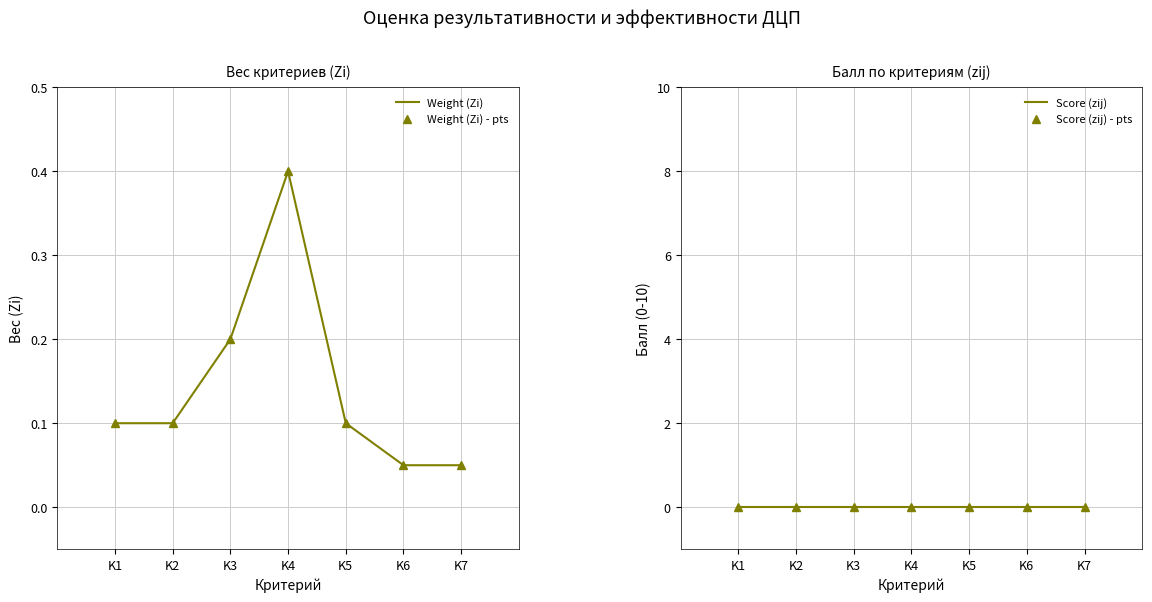

How many categories are shown in the chart?

7